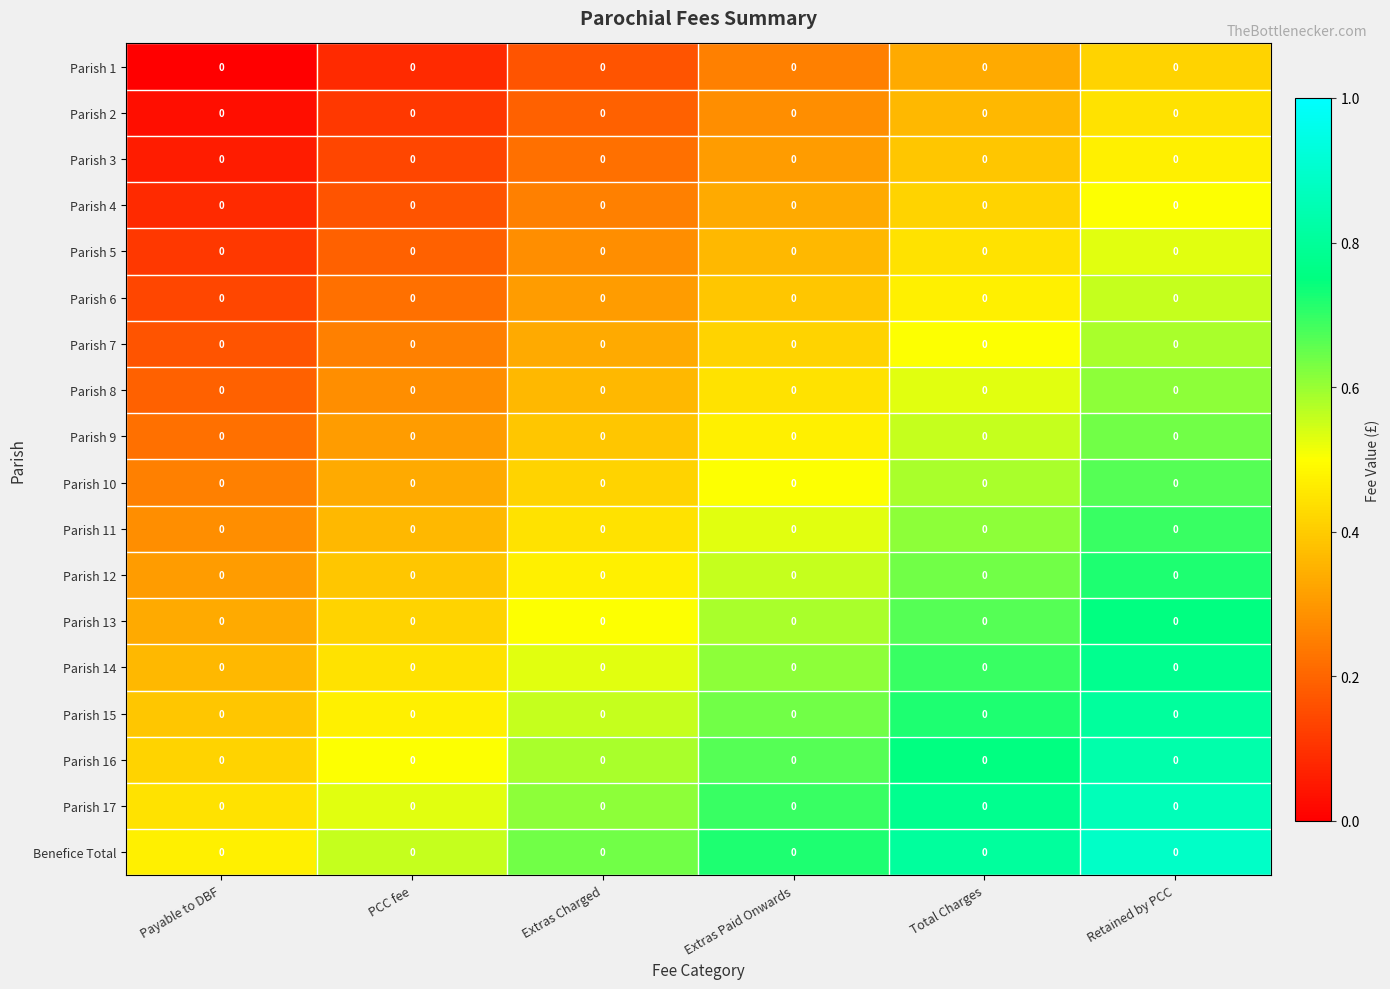

List the labels in order of Parish 15 value, smallest first.

Payable to DBF, PCC fee, Extras Charged, Extras Paid Onwards, Total Charges, Retained by PCC